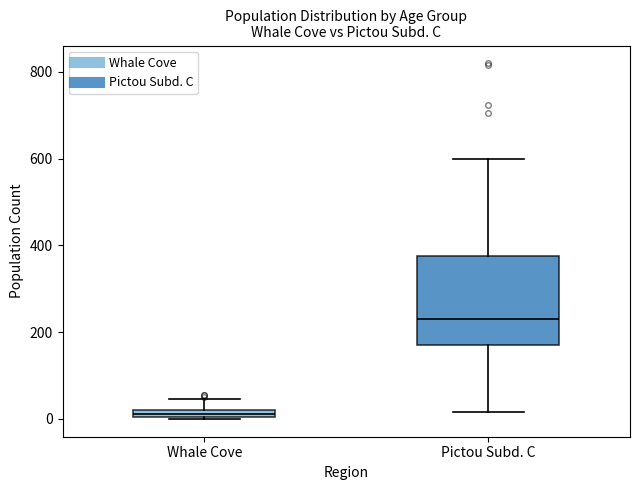

Which box is the tallest, from its lower edge to its upper edge?

Pictou Subd. C